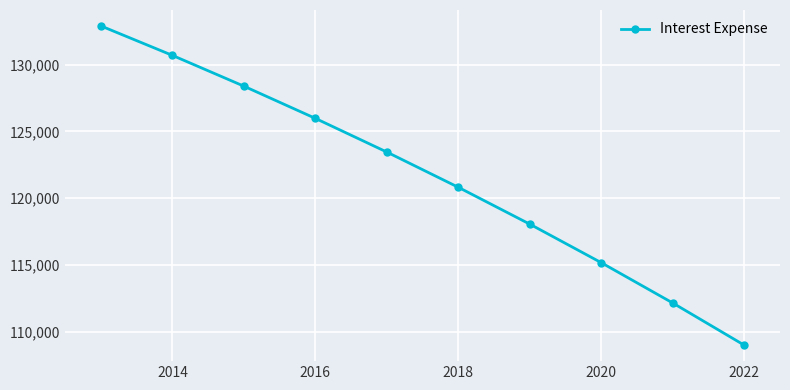

What is the smallest value displayed?

108984.4